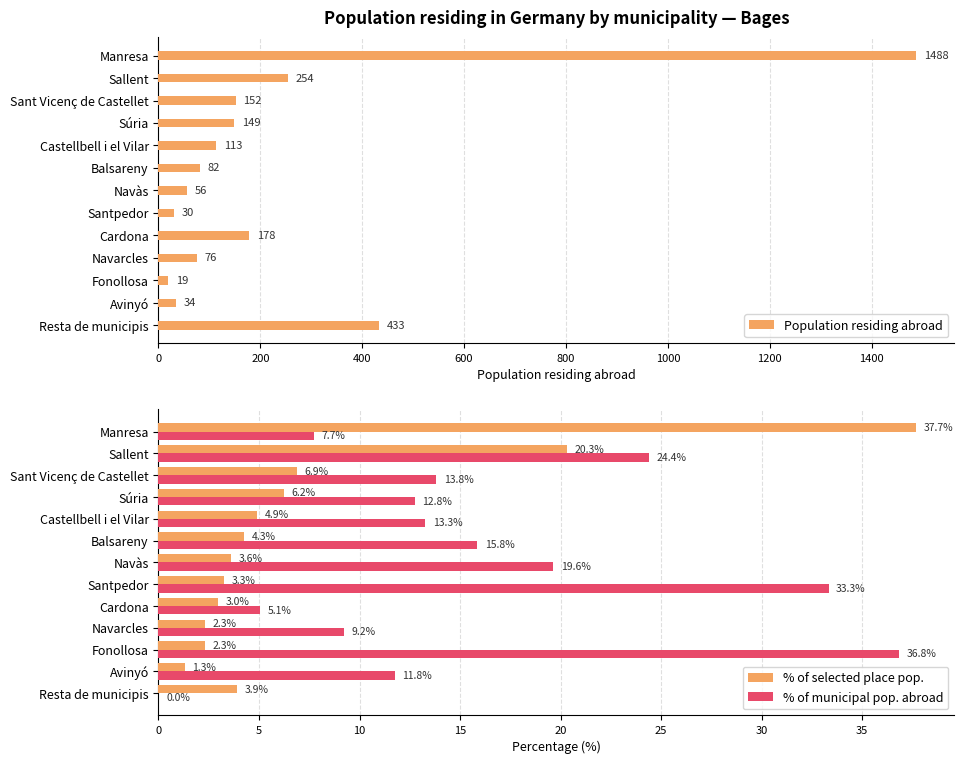

What is the value of the % of selected place pop. bar at the 9th from the left?

3.0